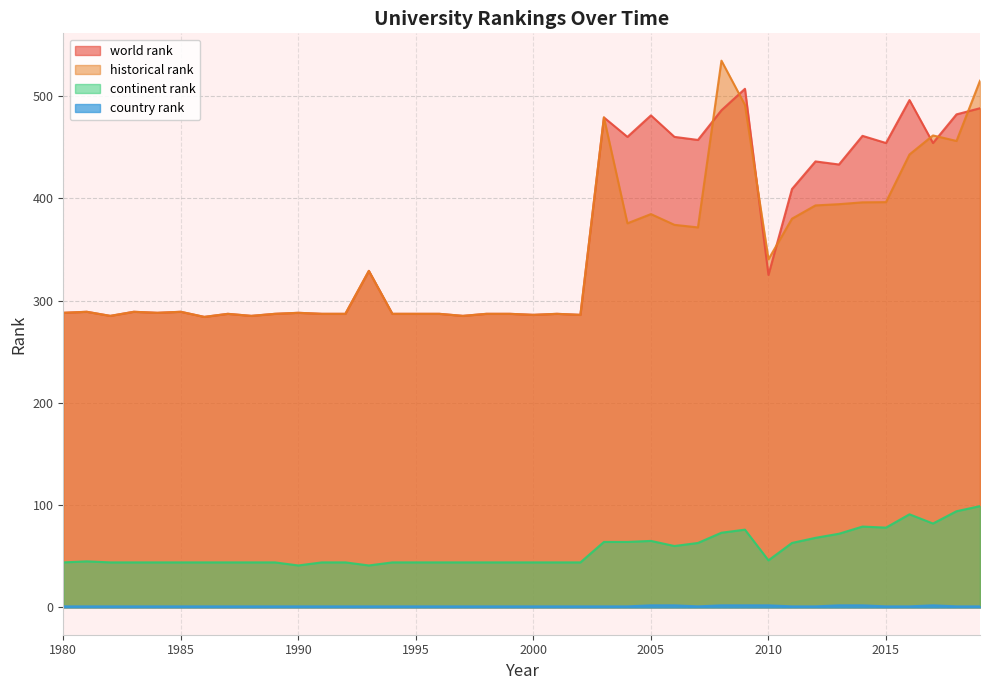

Reading left to right, transcribe all the data shown in this chart.

world rank: 288.0	289.0	285.0	289.0	288.0	289.0	284.0	287.0	285.0	287.0	288.0	287.0	287.0	329.0	287.0	287.0	287.0	285.0	287.0	287.0	286.0	287.0	286.0	479.0	460.0	481.0	460.0	457.0	486.0	507.0	325.0	409.0	436.0	433.0	461.0	454.0	496.0	454.0	482.0	488.0
historical rank: 288.0	289.0	285.0	289.0	288.0	289.0	284.0	287.0	285.0	287.0	288.0	287.0	287.0	329.0	287.0	287.0	287.0	285.0	287.0	287.0	286.0	287.0	286.0	479.0	375.5	384.5	374.0	371.5	534.5	491.3	340.3	380.0	393.0	394.2	396.0	396.2	442.8	461.4	456.0	514.9
continent rank: 44.0	45.0	44.0	44.0	44.0	44.0	44.0	44.0	44.0	44.0	41.0	44.0	44.0	41.0	44.0	44.0	44.0	44.0	44.0	44.0	44.0	44.0	44.0	64.0	64.0	65.0	60.0	63.0	73.0	76.0	46.0	63.0	68.0	72.0	79.0	78.0	91.0	82.0	94.0	99.0
country rank: 1.0	1.0	1.0	1.0	1.0	1.0	1.0	1.0	1.0	1.0	1.0	1.0	1.0	1.0	1.0	1.0	1.0	1.0	1.0	1.0	1.0	1.0	1.0	1.0	1.0	2.0	2.0	1.0	2.0	2.0	2.0	1.0	1.0	2.0	2.0	1.0	1.0	2.0	1.0	1.0